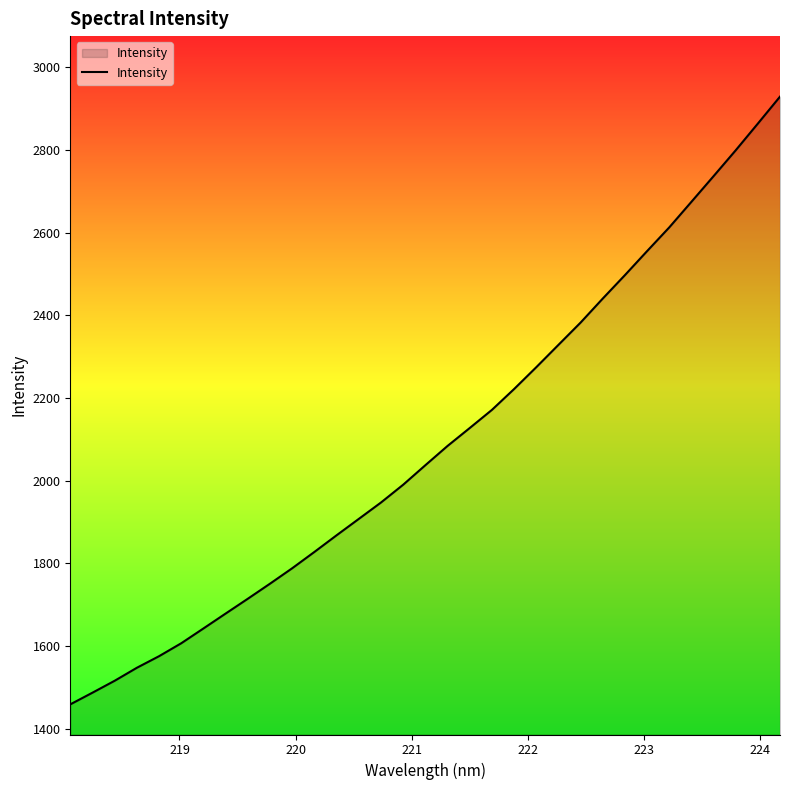

What is the difference between the maximum and minimum values?

1470.8